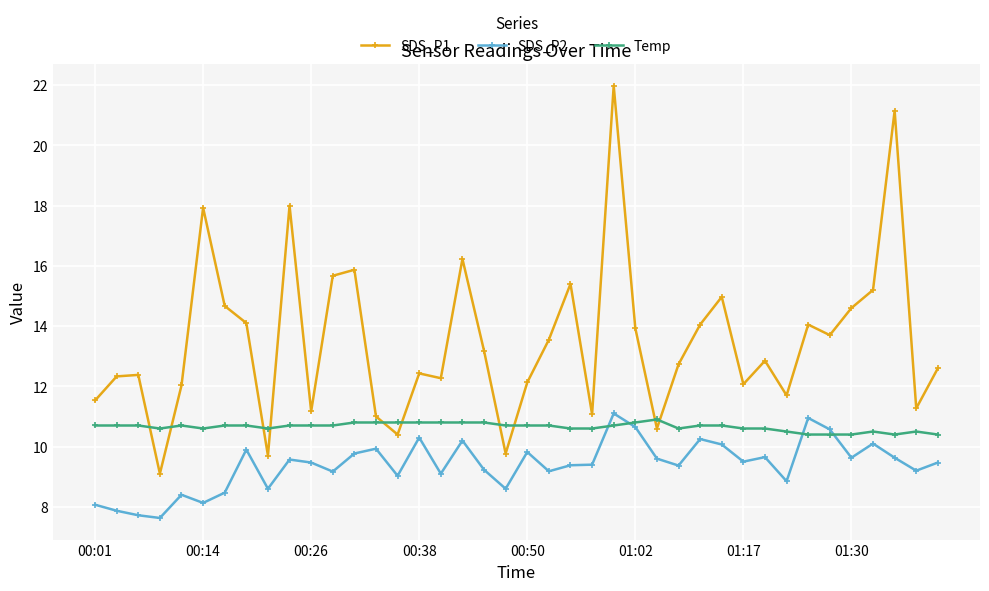

True or false: SDS_P2 has more than 1 interior local peaks.

True